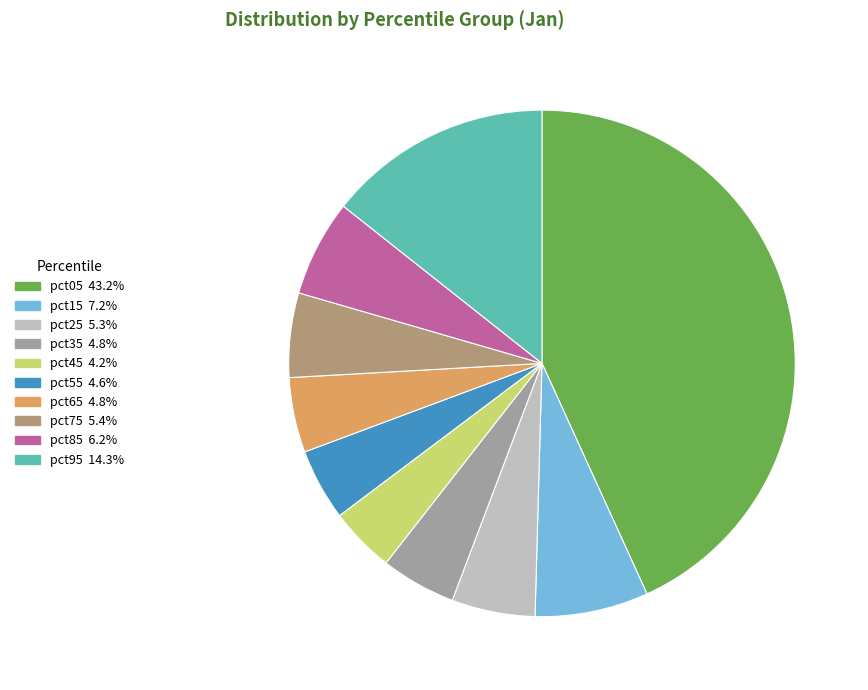

How many slices are in this pie chart?

10